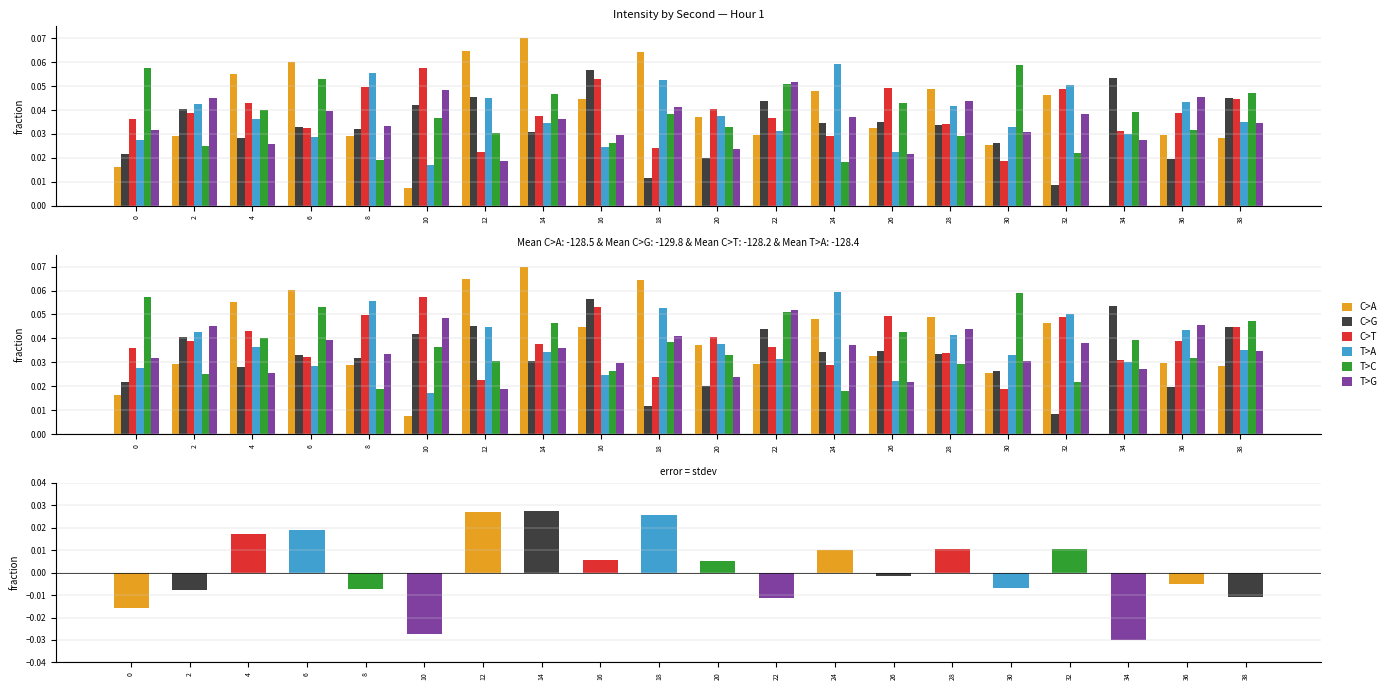

Reading left to right, list all the values displayed in this chart.

C>A: 0.0	0.0	0.1	0.1	0.0	0.0	0.1	0.1	0.0	0.1	0.0	0.0	0.0	0.0	0.0	0.0	0.0	0.0	0.0	0.0
C>G: 0.0	0.0	0.0	0.0	0.0	0.0	0.0	0.0	0.1	0.0	0.0	0.0	0.0	0.0	0.0	0.0	0.0	0.1	0.0	0.0
C>T: 0.0	0.0	0.0	0.0	0.0	0.1	0.0	0.0	0.1	0.0	0.0	0.0	0.0	0.0	0.0	0.0	0.0	0.0	0.0	0.0
T>A: 0.0	0.0	0.0	0.0	0.1	0.0	0.0	0.0	0.0	0.1	0.0	0.0	0.1	0.0	0.0	0.0	0.1	0.0	0.0	0.0
T>C: 0.1	0.0	0.0	0.1	0.0	0.0	0.0	0.0	0.0	0.0	0.0	0.1	0.0	0.0	0.0	0.1	0.0	0.0	0.0	0.0
T>G: 0.0	0.0	0.0	0.0	0.0	0.0	0.0	0.0	0.0	0.0	0.0	0.1	0.0	0.0	0.0	0.0	0.0	0.0	0.0	0.0